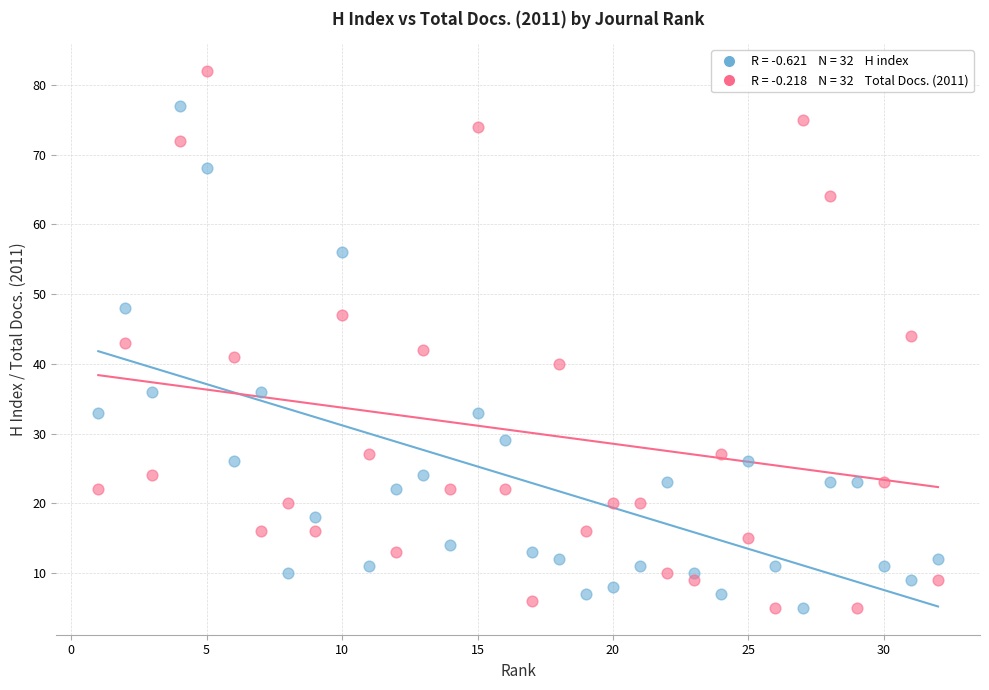

Across all data points, what is the range of Y values (max minus min)?

77